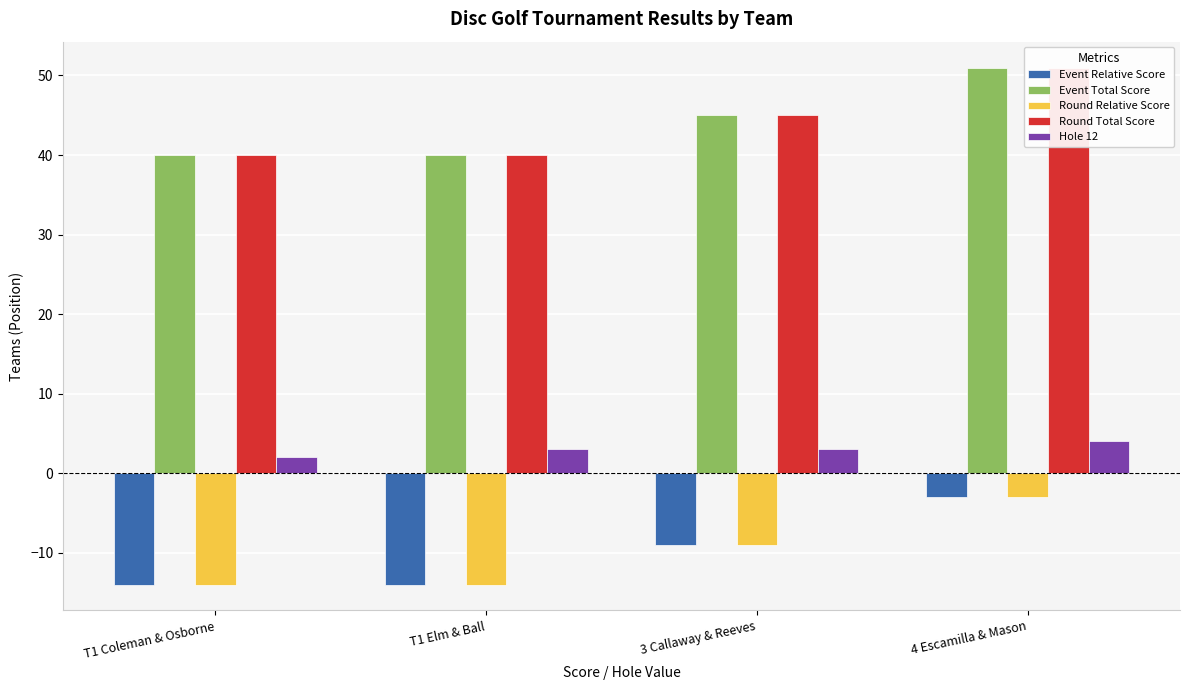

How many data points in Event Total Score are less than 45?

2